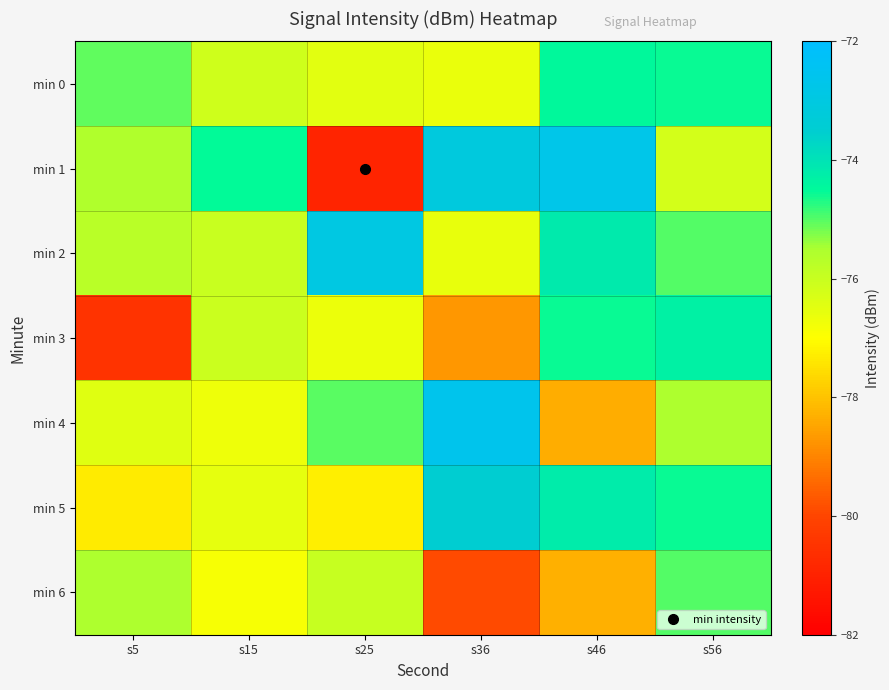

Which series has the largest range (max minus min)?

min 1